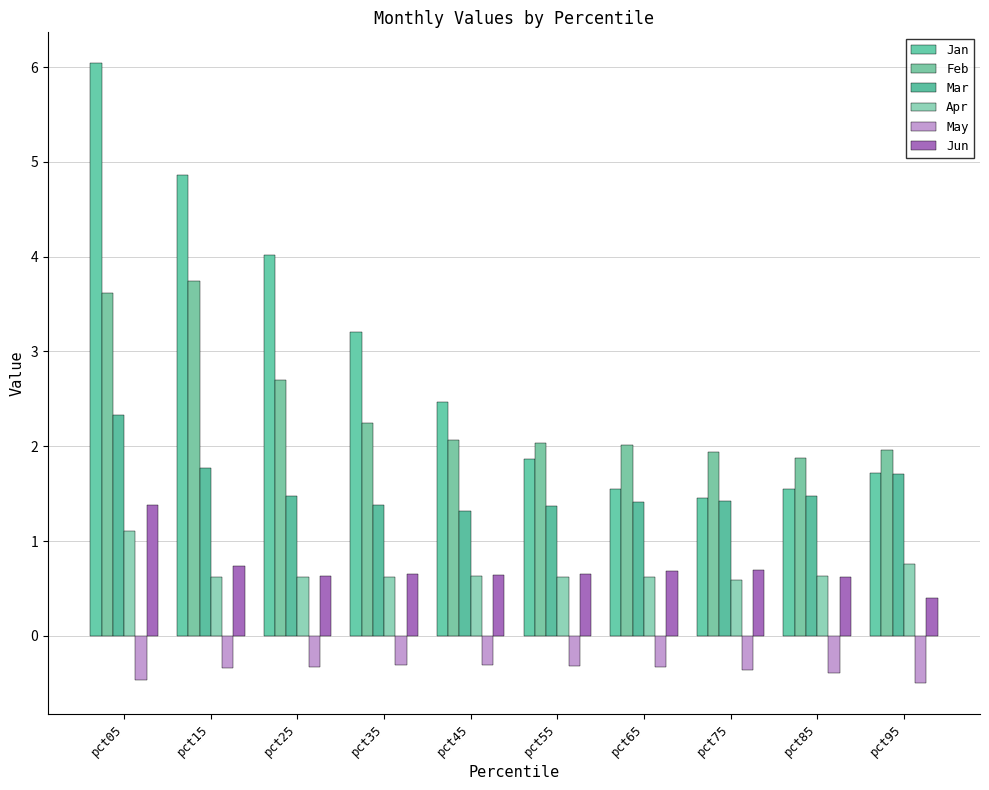

What is the value of the Jan bar at the 3rd from the left?

4.0